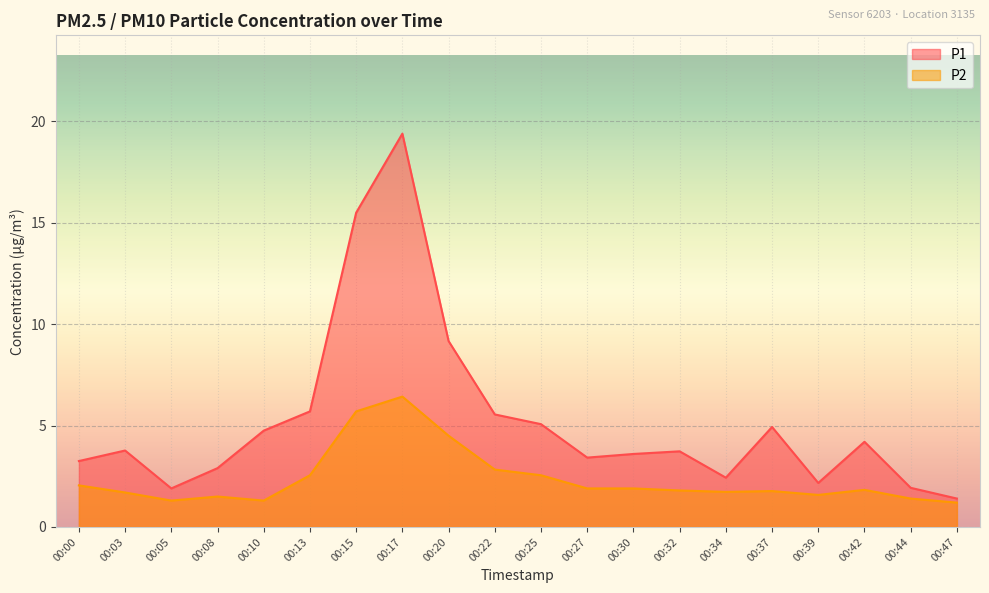

At which label does P2 reach its minimum?

00:47